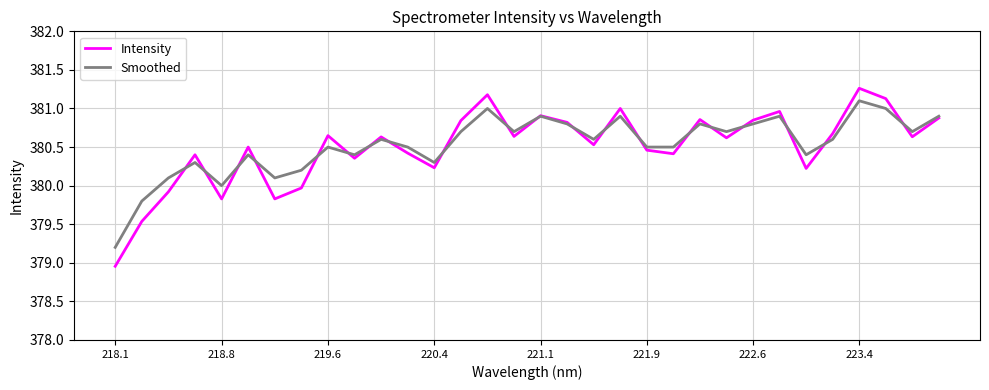

Which series has the largest range (max minus min)?

Intensity